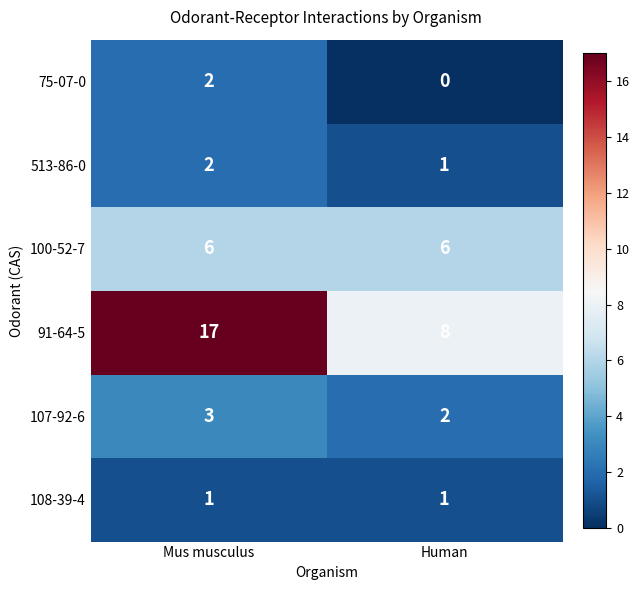

Which series has the largest range (max minus min)?

91-64-5